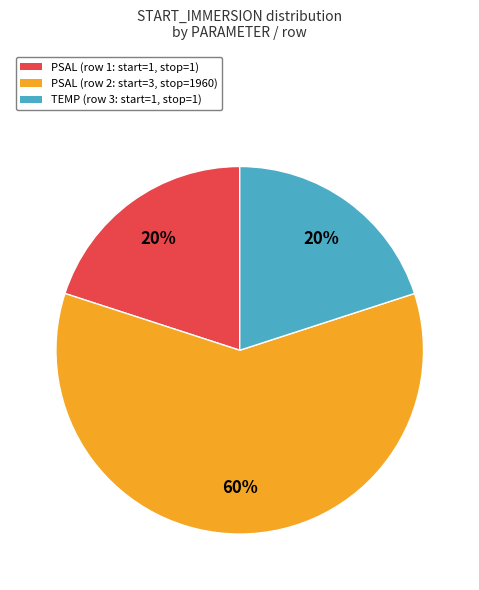

What is the majority slice?

PSAL (row 2: start=3, stop=1960)